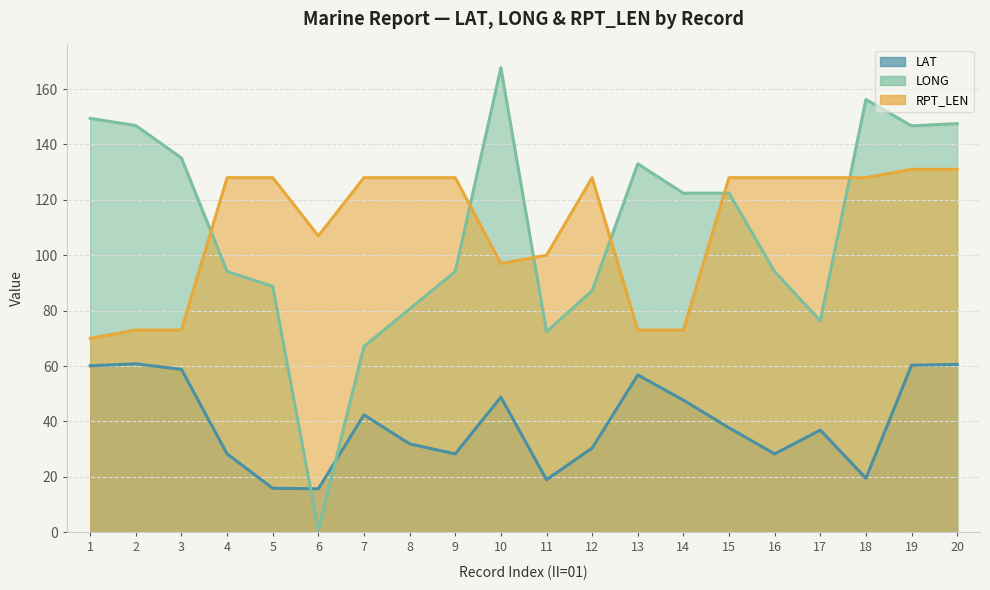

Read the LONG value at 6.

0.7